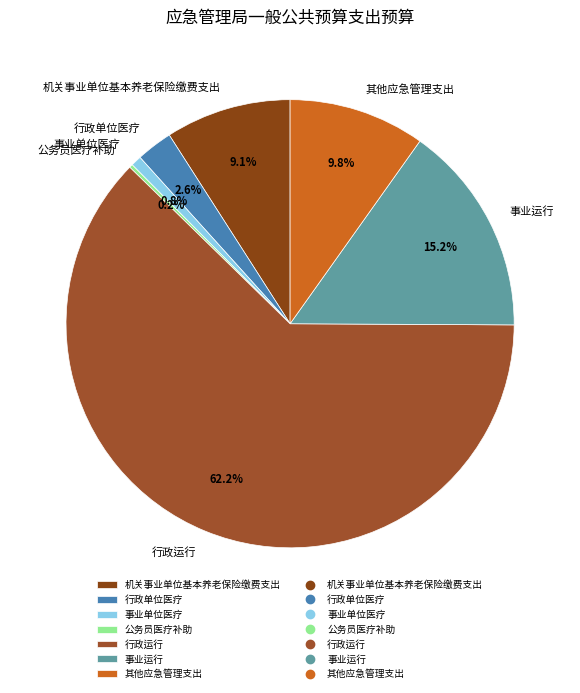

Which category has the biggest portion of the pie?

行政运行